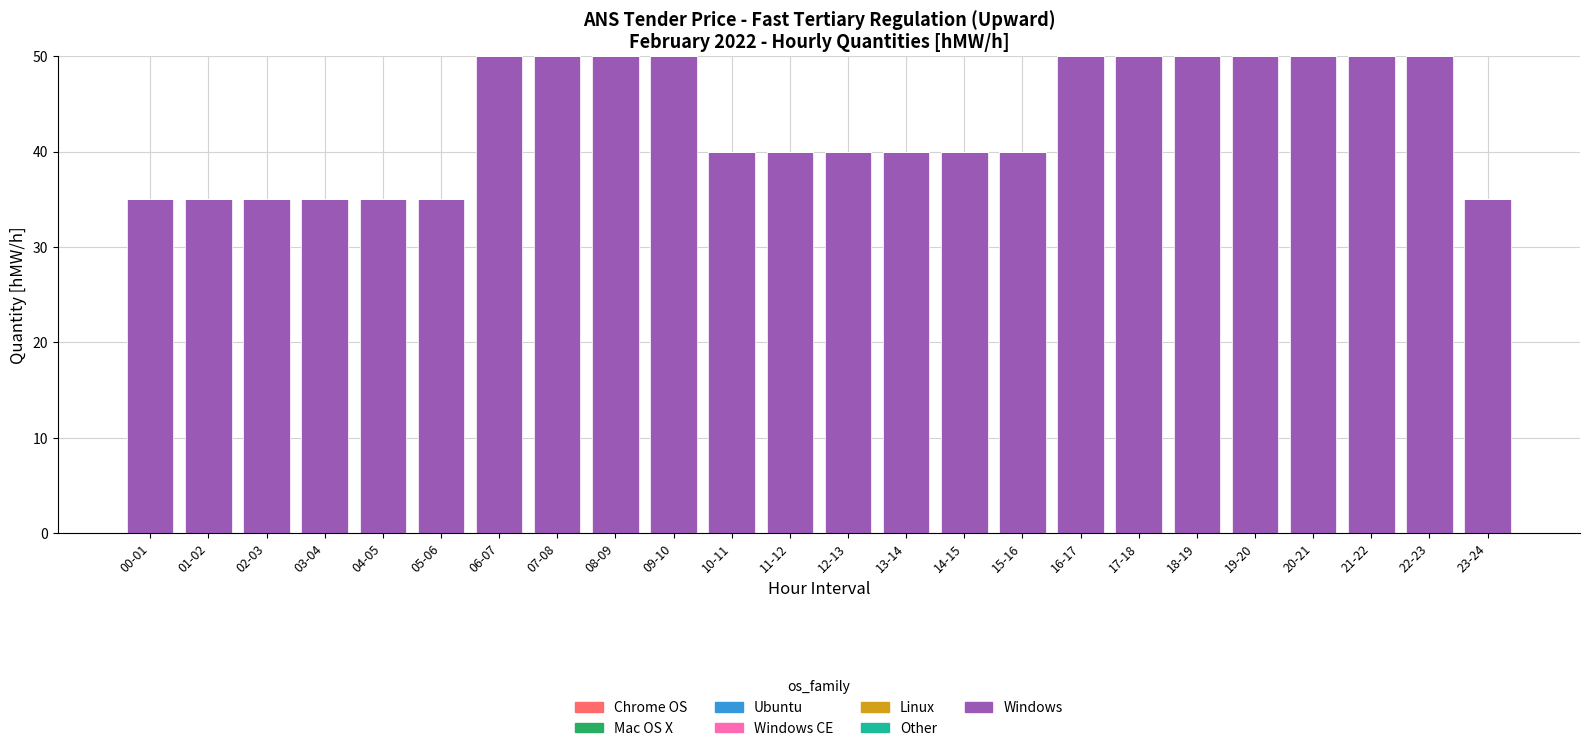

Reading left to right, transcribe all the data shown in this chart.

00-01=35	01-02=35	02-03=35	03-04=35	04-05=35	05-06=35	06-07=50	07-08=50	08-09=50	09-10=50	10-11=40	11-12=40	12-13=40	13-14=40	14-15=40	15-16=40	16-17=50	17-18=50	18-19=50	19-20=50	20-21=50	21-22=50	22-23=50	23-24=35